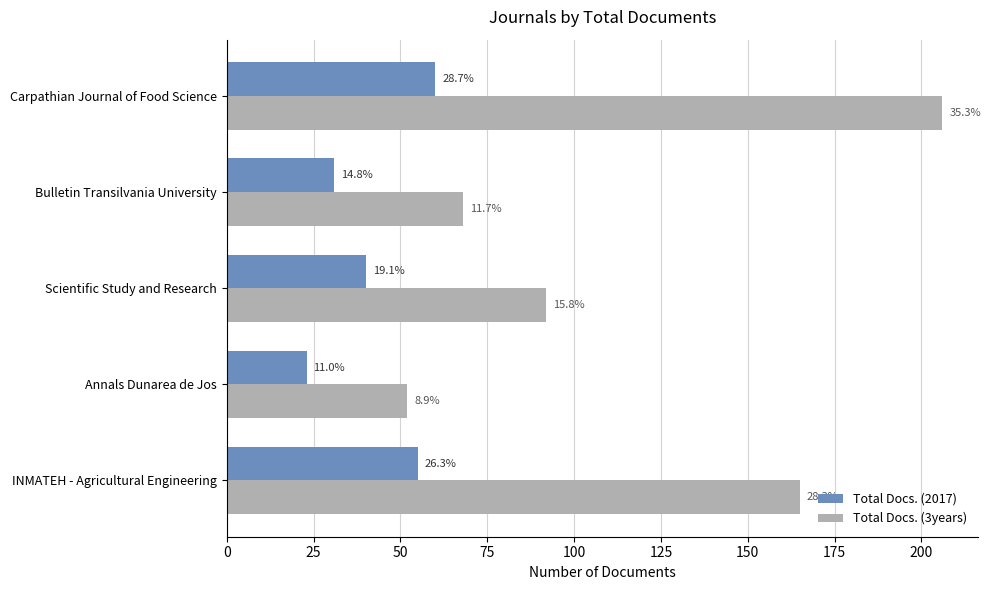

List the series in order of their peak value, highest first.

Total Docs. (3years), Total Docs. (2017)